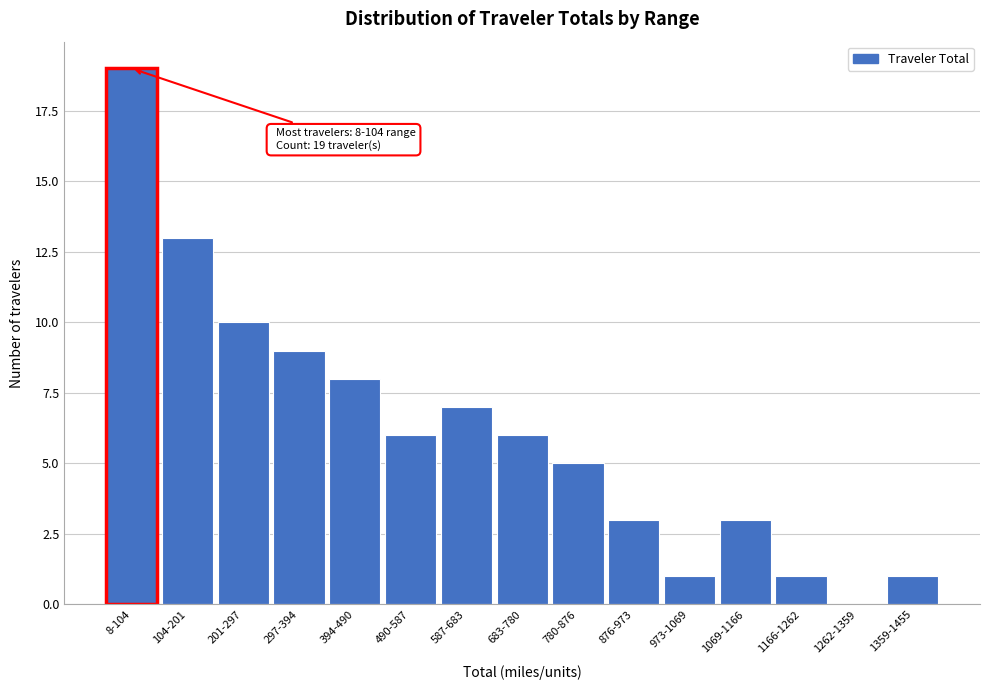

Reading left to right, what are all the values shown in this chart?

8-104=19	104-201=13	201-297=10	297-394=9	394-490=8	490-587=6	587-683=7	683-780=6	780-876=5	876-973=3	973-1069=1	1069-1166=3	1166-1262=1	1262-1359=0	1359-1455=1